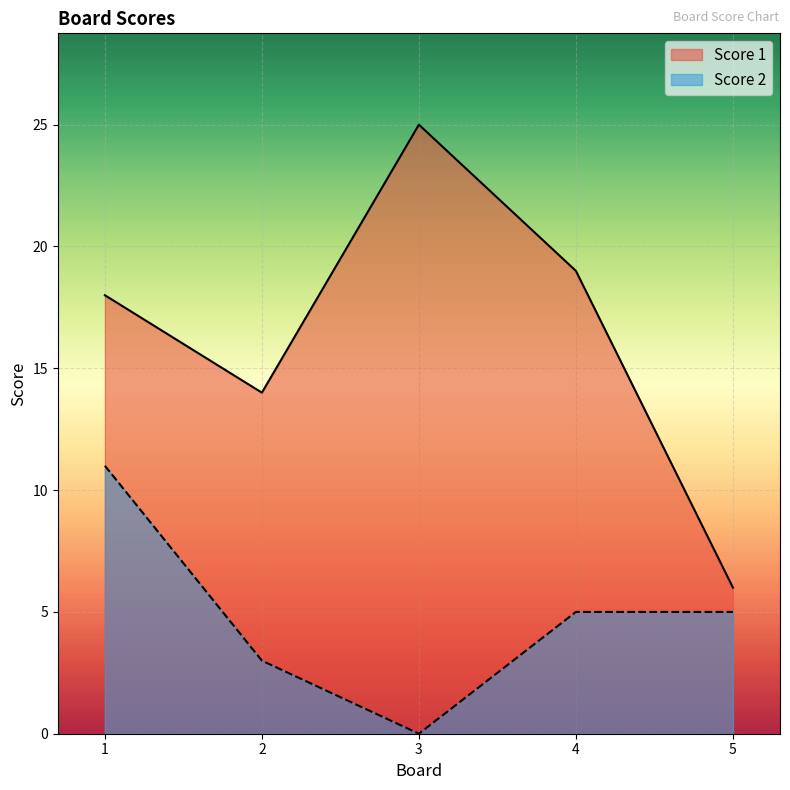

What is the value of the Score 2 point at the 1st from the left?

11